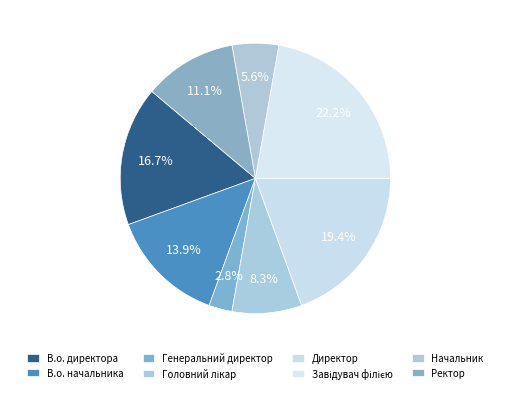

What is the ratio of the value at Ректор to the value at Генеральний директор?

4.0